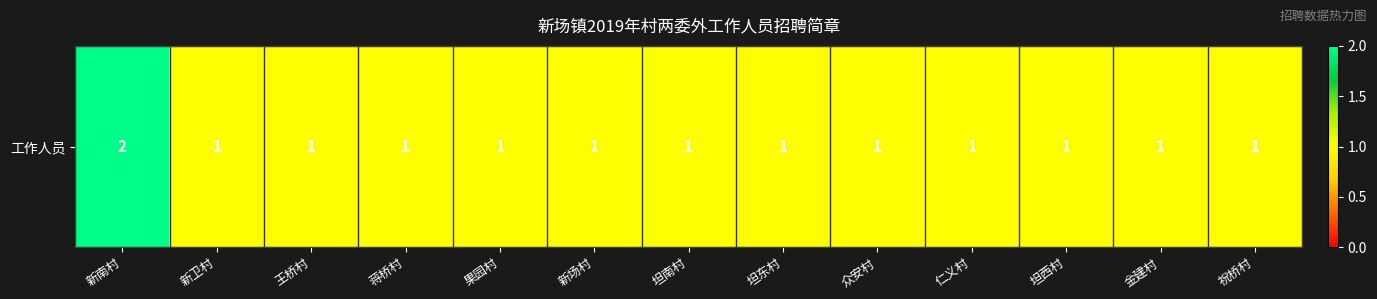

How many series are shown in this chart?

1